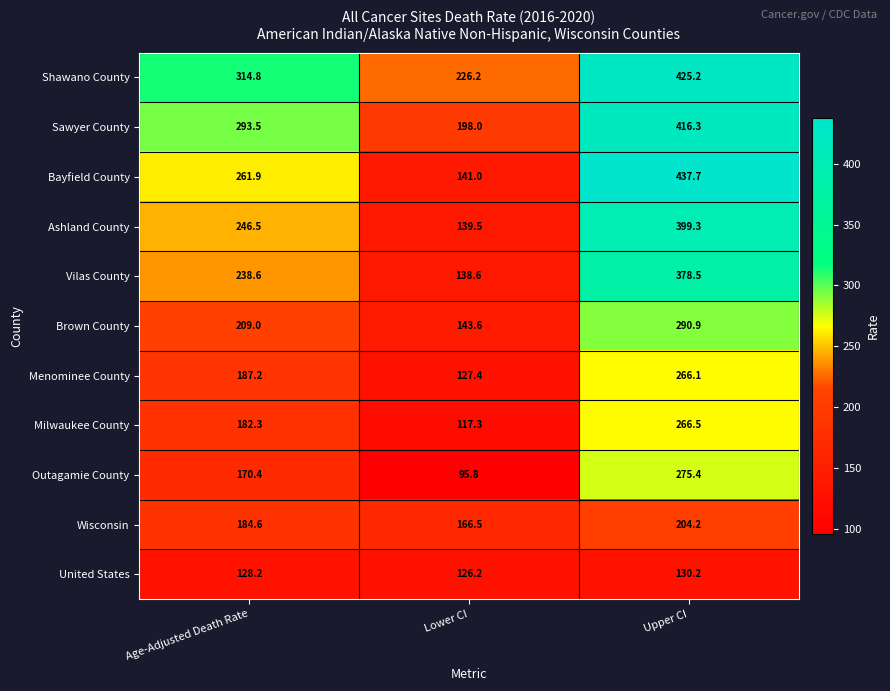

Between Age-Adjusted Death Rate and Upper CI, which series saw the biggest shift?

Bayfield County